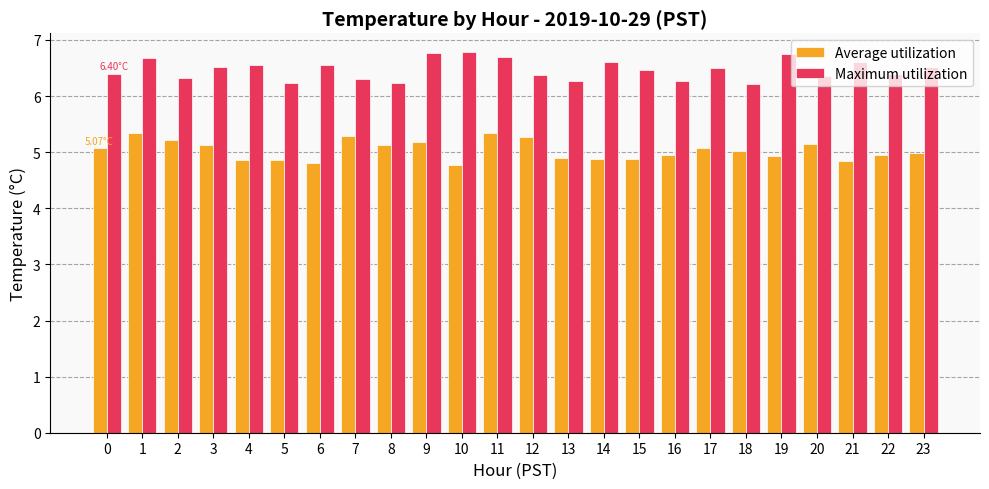

What is the spread (max minus min) of values at 17?

1.4